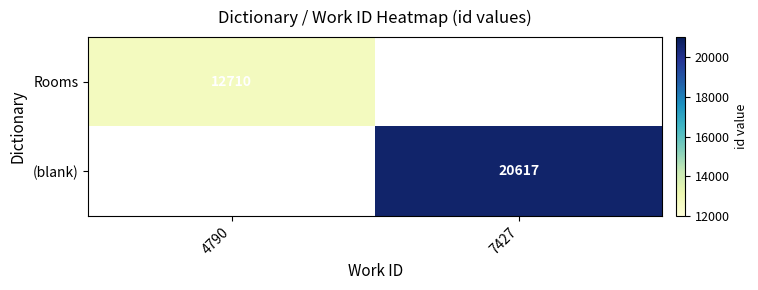

The (blank) series shows 9256 at 7427. True or false?

False